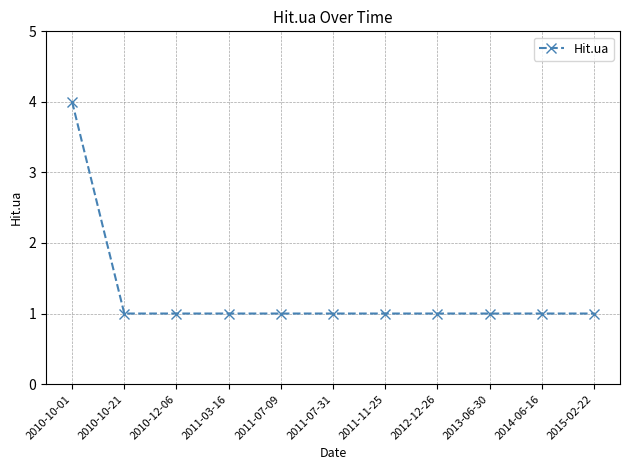

What is the sum of the values at 2011-03-16 and 2014-06-16?

2